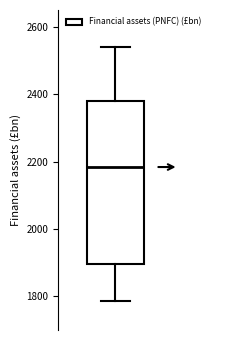

Read this box plot against the y-axis: the position of the median line, the range covered by the box, and the ends of both whiskers. The values are not printed on the chart, so give them approximately, as read against the axis.

median 2180, box 1900 to 2380, whiskers 1780 to 2540